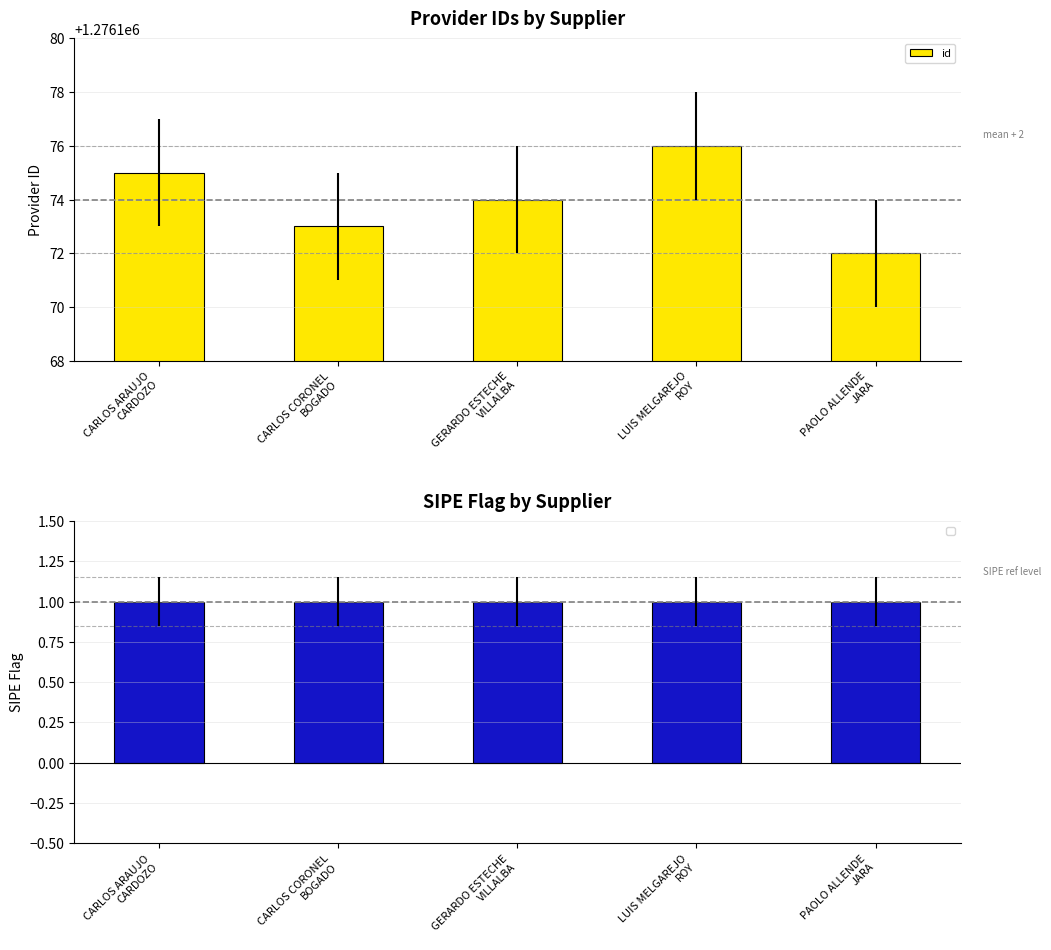

Reading right to left, what are all the values shown in this chart?

PAOLO ALLENDE
JARA=1276172	LUIS MELGAREJO
ROY=1276176	GERARDO ESTECHE
VILLALBA=1276174	CARLOS CORONEL
BOGADO=1276173	CARLOS ARAUJO
CARDOZO=1276175